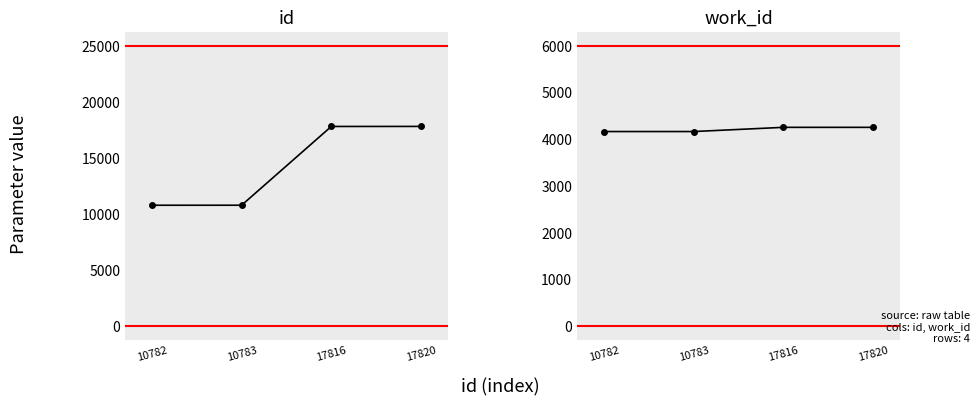

Which series has the largest total across all categories?

id